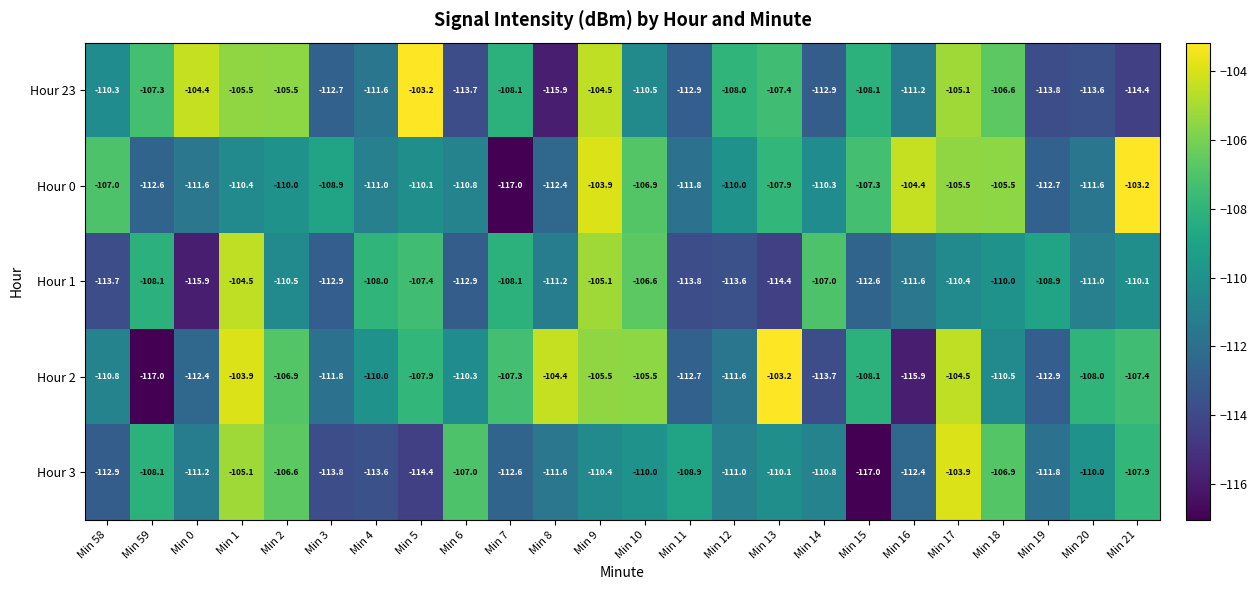

Between Min 58 and Min 9, which series saw the biggest shift?

Hour 1